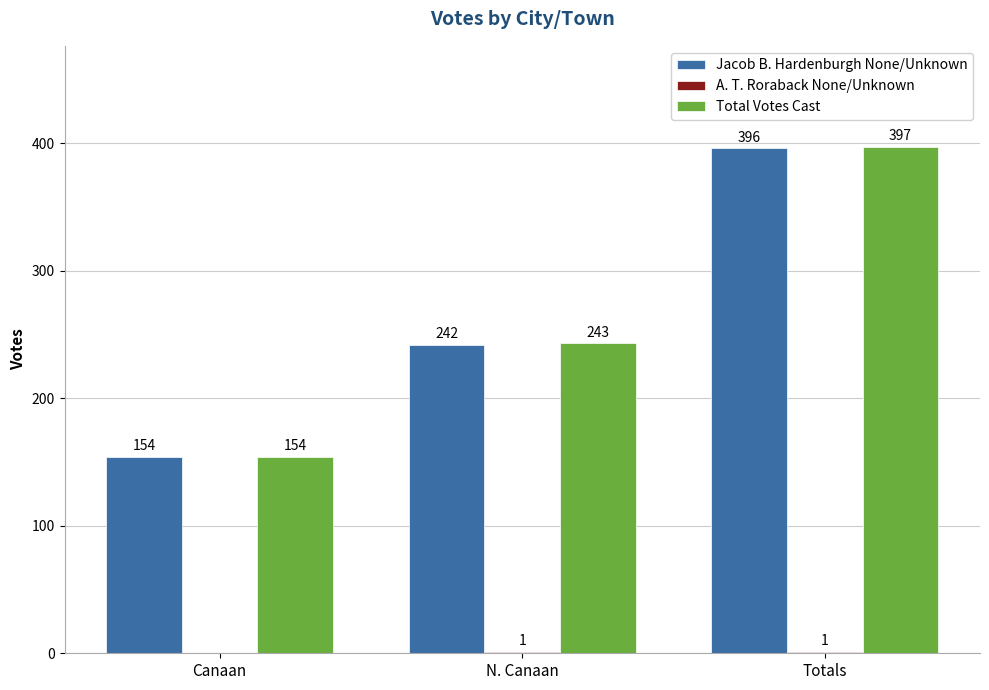

What is the sum of all Total Votes Cast values?

794